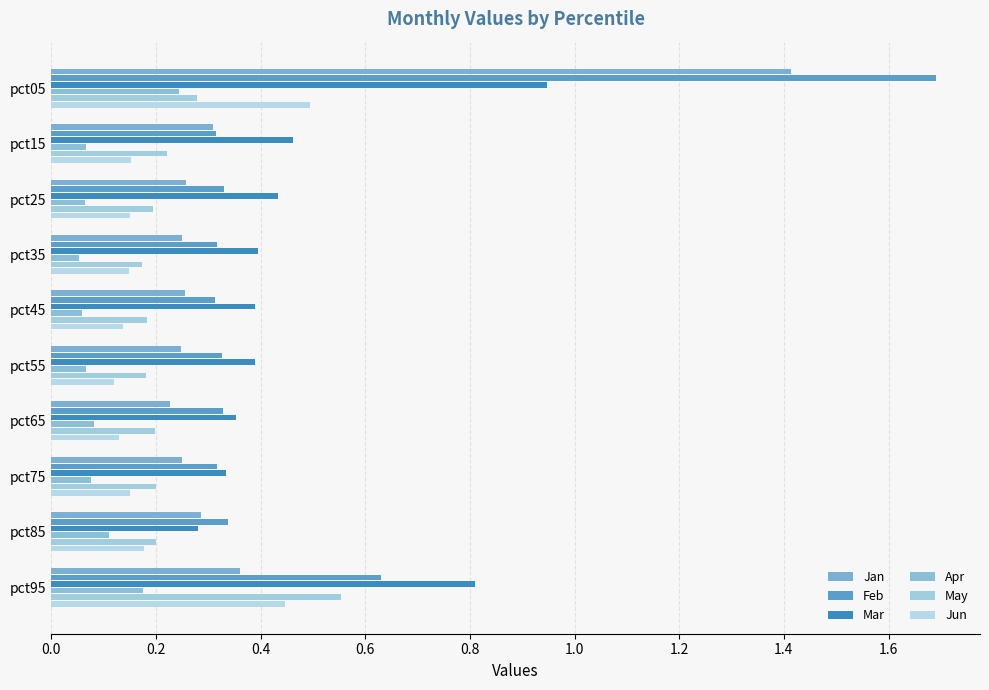

What position from the right is 0.0?

10